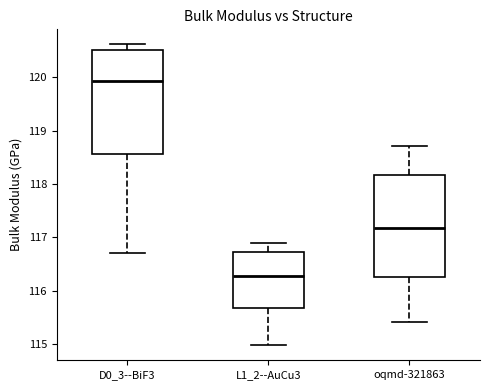

Reading left to right, transcribe this box plot: for each box, give where its median line is, the range the box spans, and where its two whiskers end, as read against the y-axis. The values are not printed on the chart, so give them approximately, as read against the axis.

D0_3--BiF3: median 119.9, box 118.6 to 120.5, whiskers 116.7 to 120.6
L1_2--AuCu3: median 116.3, box 115.7 to 116.7, whiskers 115.0 to 116.9
oqmd-321863: median 117.2, box 116.2 to 118.2, whiskers 115.4 to 118.7